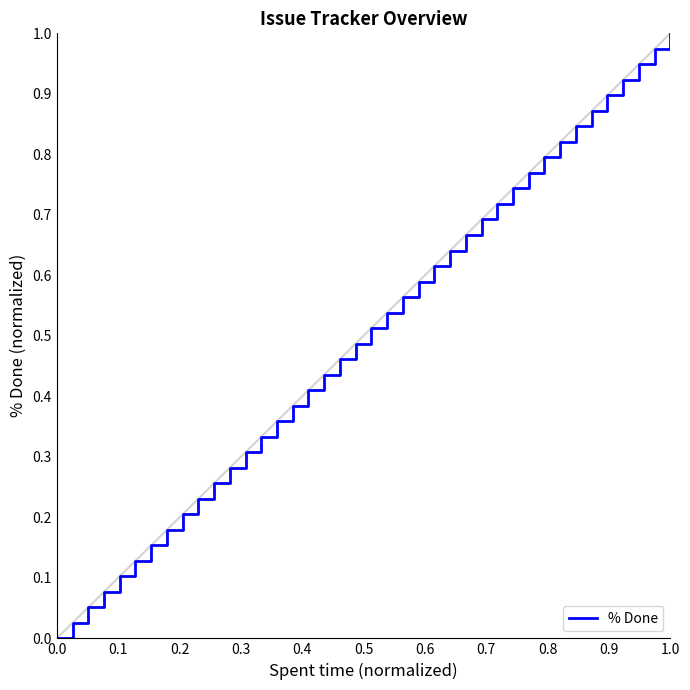

Does the chart have visible grid lines?

No